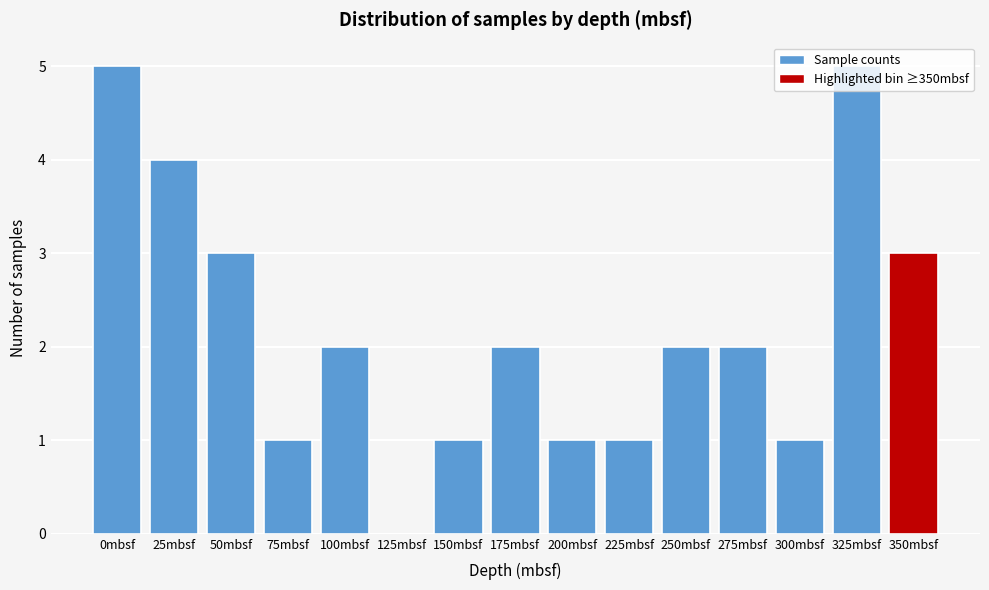

What is the sum of all values?

33